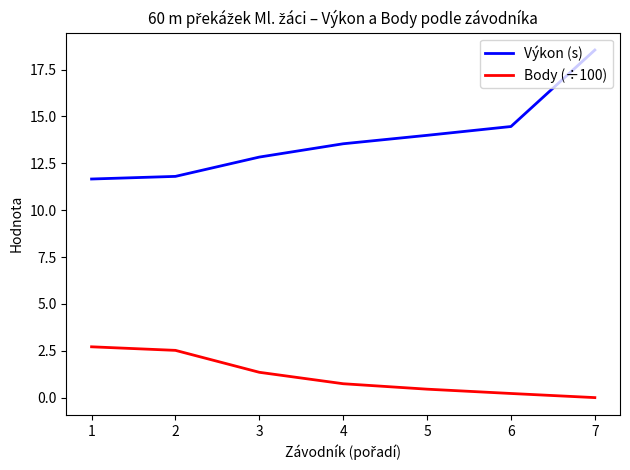

Reading left to right, what are all the values shown in this chart?

Výkon (s): 1=11.7	2=11.8	3=12.8	4=13.5	5=14.0	6=14.5	7=18.5
Body (÷100): 1=2.7	2=2.5	3=1.4	4=0.7	5=0.5	6=0.2	7=0.0